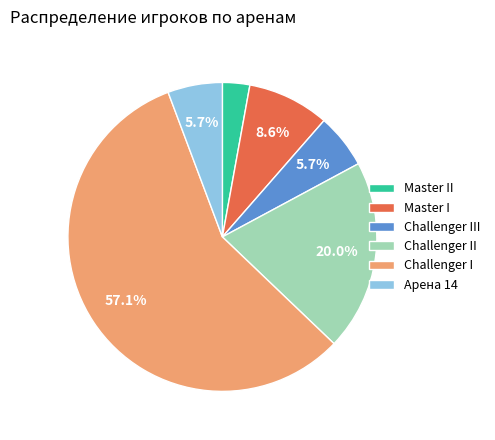

Which category accounts for the majority?

Challenger I